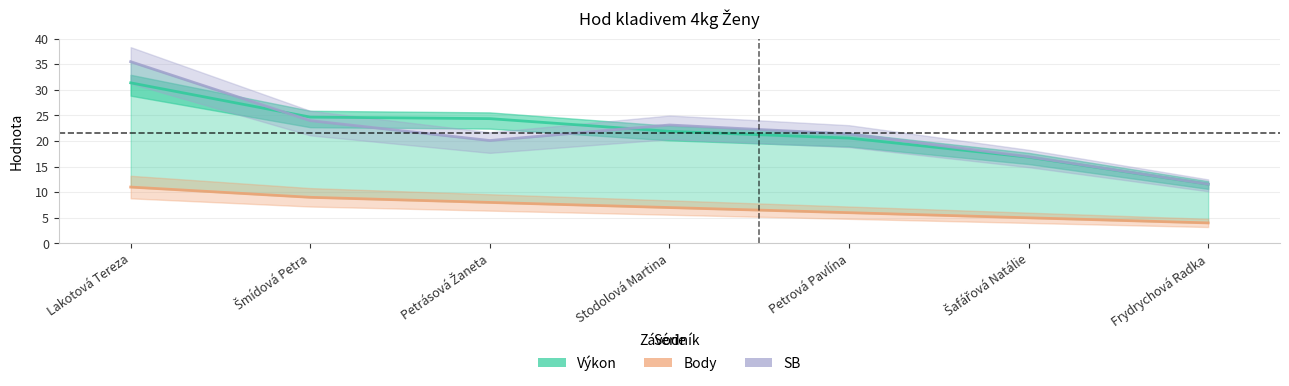

True or false: SB and Body cross at least once.

False